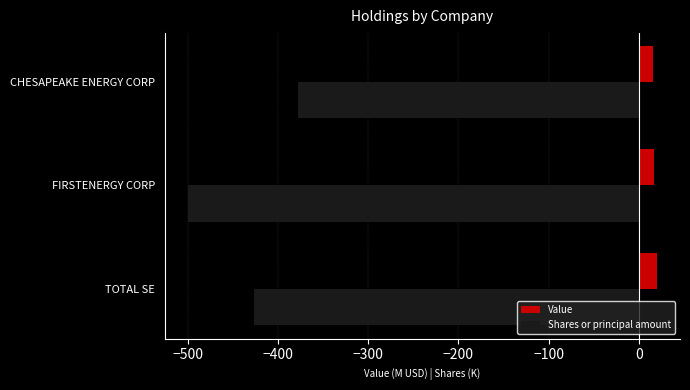

What is the spread (max minus min) of values at TOTAL SE?

446.9